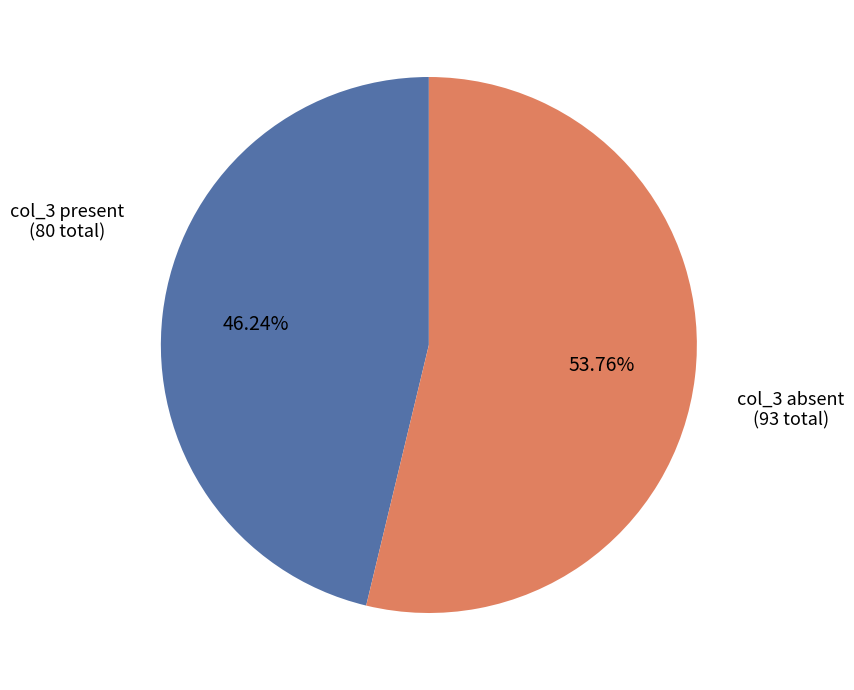

Is there any slice that represents more than half of the pie?

Yes